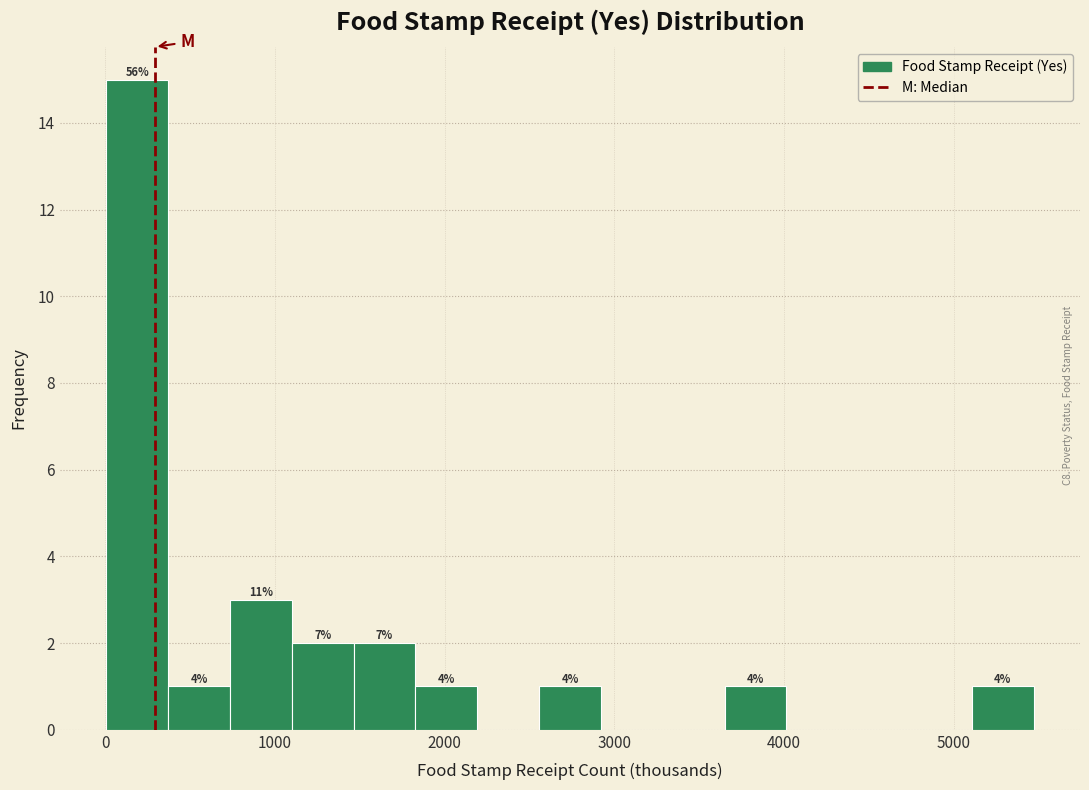

Around what value on the x-axis is the tallest bar? Give the approximate position of its centre, as read against the axis.

200